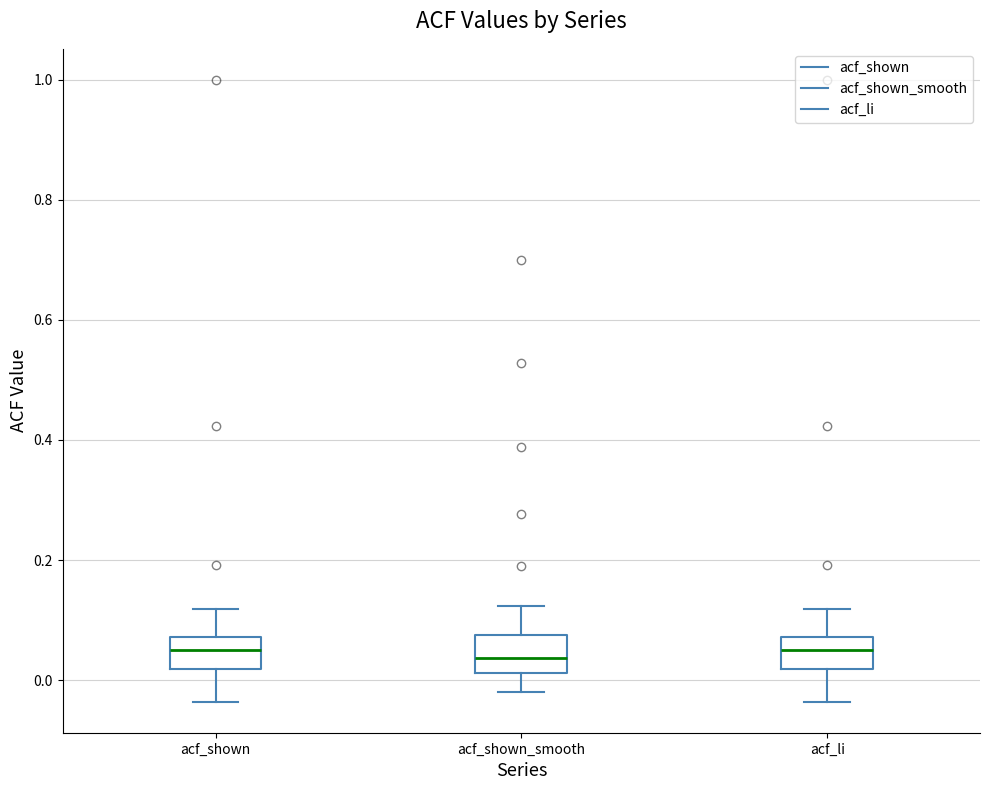

Reading left to right, read every box against the y-axis: the position of its median line, the range the box covers, and the ends of its whiskers. The values are not printed on the chart, so give them approximately, as read against the axis.

acf_shown: median 0.04, box 0.02 to 0.08, whiskers -0.04 to 0.12
acf_shown_smooth: median 0.04, box 0.02 to 0.08, whiskers -0.02 to 0.12
acf_li: median 0.04, box 0.02 to 0.08, whiskers -0.04 to 0.12